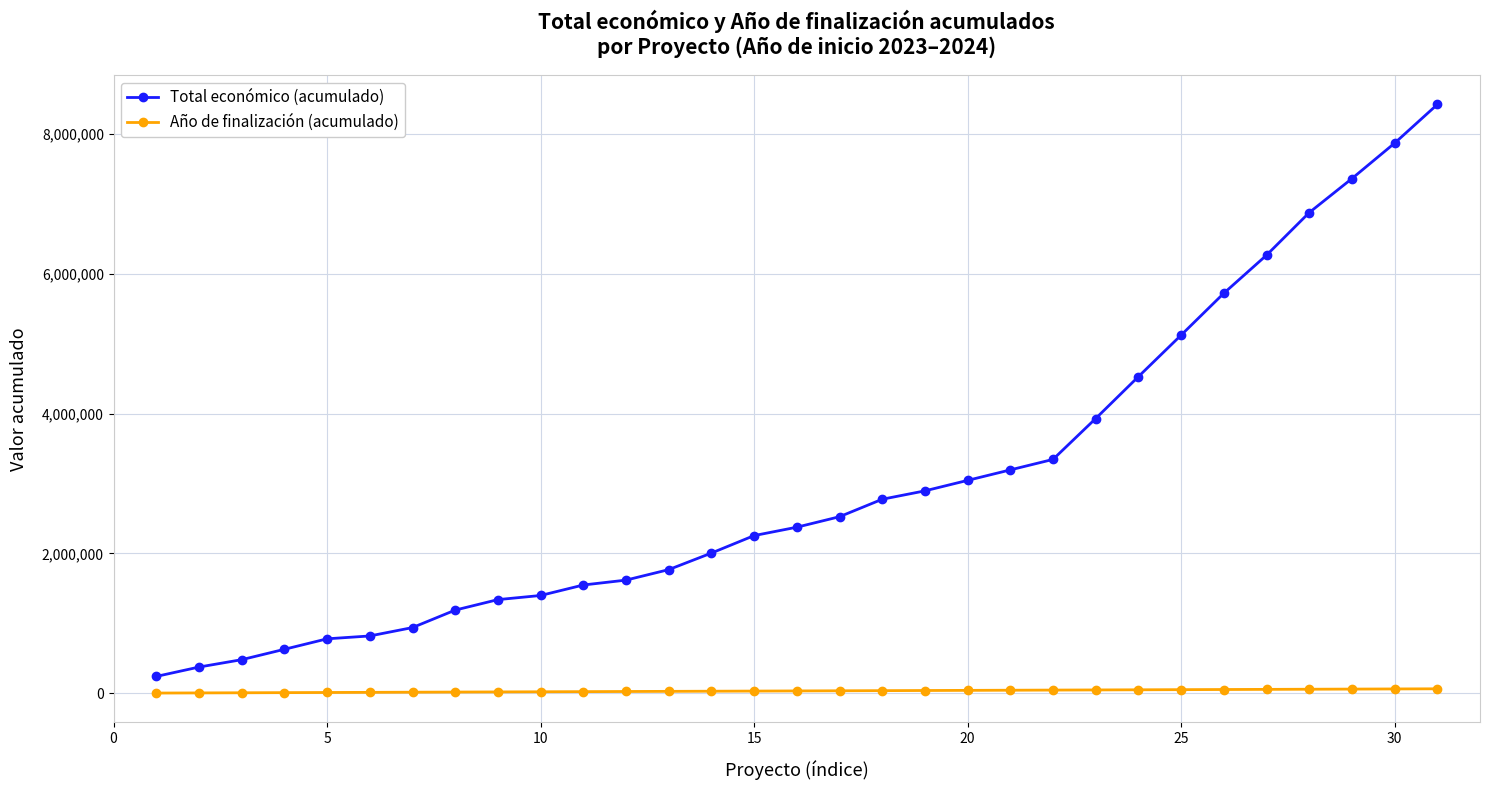

What is the average value of the Año de finalización (acumulado) series?

32435